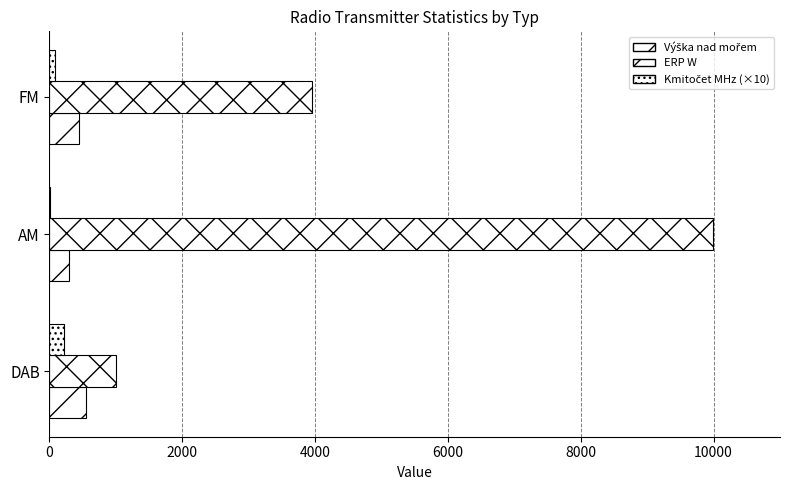

Rank the series by their maximum value, from lowest to highest.

Kmitočet MHz (×10), Výška nad mořem, ERP W